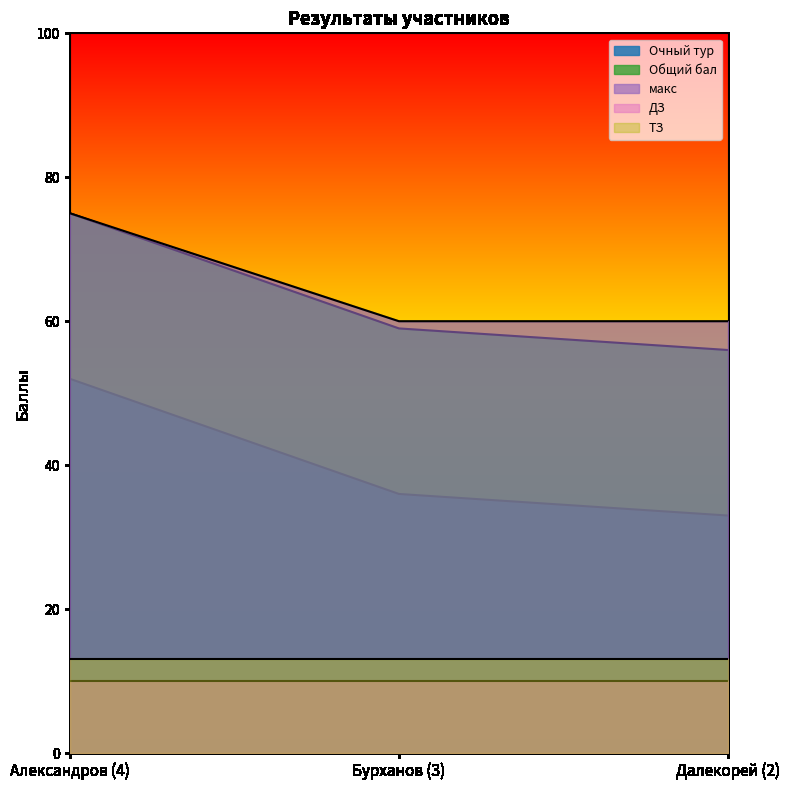

Rank the categories by макс value from lowest to highest.

Бурханов (3), Далекорей (2), Александров (4)